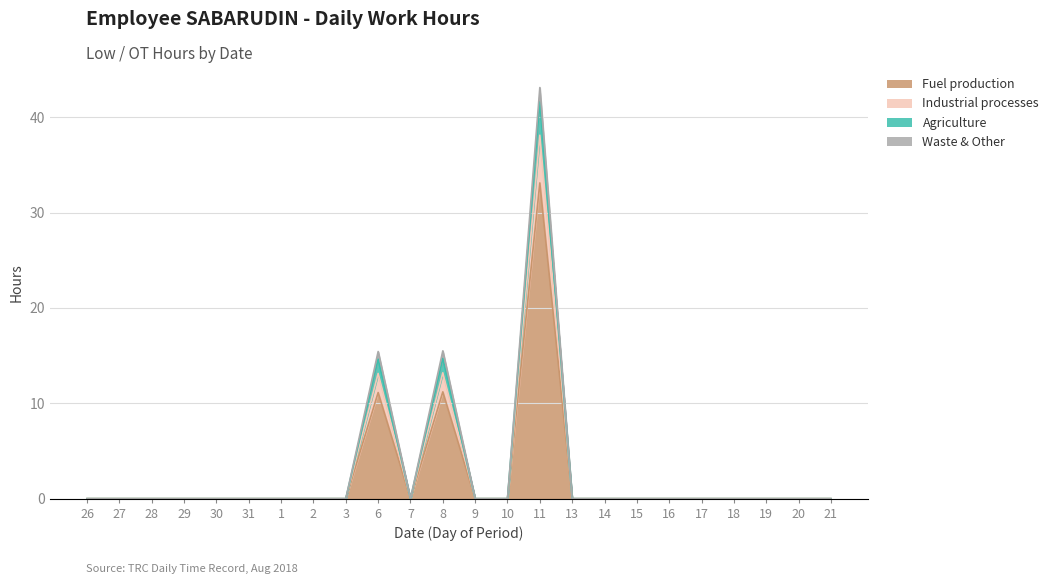

Is the value of Industrial processes at 7 greater than the value of Agriculture at 19?

No